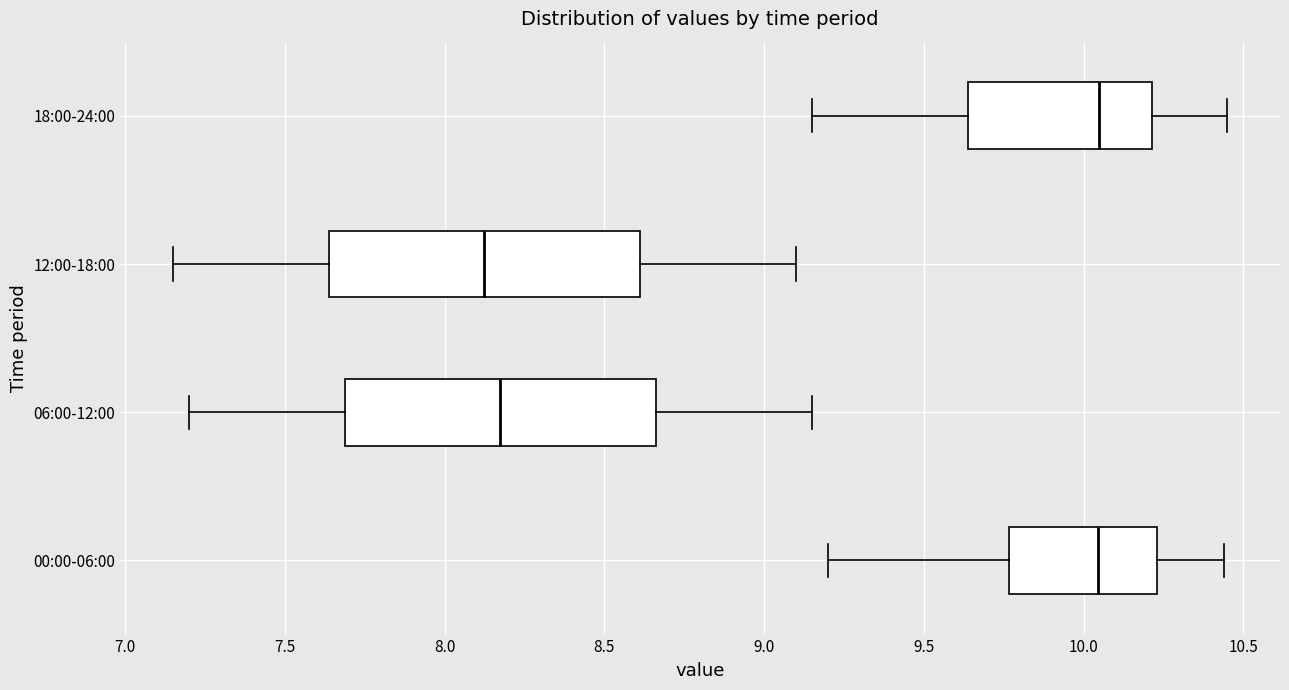

Reading bottom to top, transcribe this box plot: for each box, give where its median line is, the range the box spans, and where its two whiskers end, as read against the x-axis. The values are not printed on the chart, so give them approximately, as read against the axis.

00:00-06:00: median 10.05, box 9.75 to 10.25, whiskers 9.20 to 10.45
06:00-12:00: median 8.20, box 7.70 to 8.65, whiskers 7.20 to 9.15
12:00-18:00: median 8.15, box 7.65 to 8.60, whiskers 7.15 to 9.10
18:00-24:00: median 10.05, box 9.65 to 10.20, whiskers 9.15 to 10.45